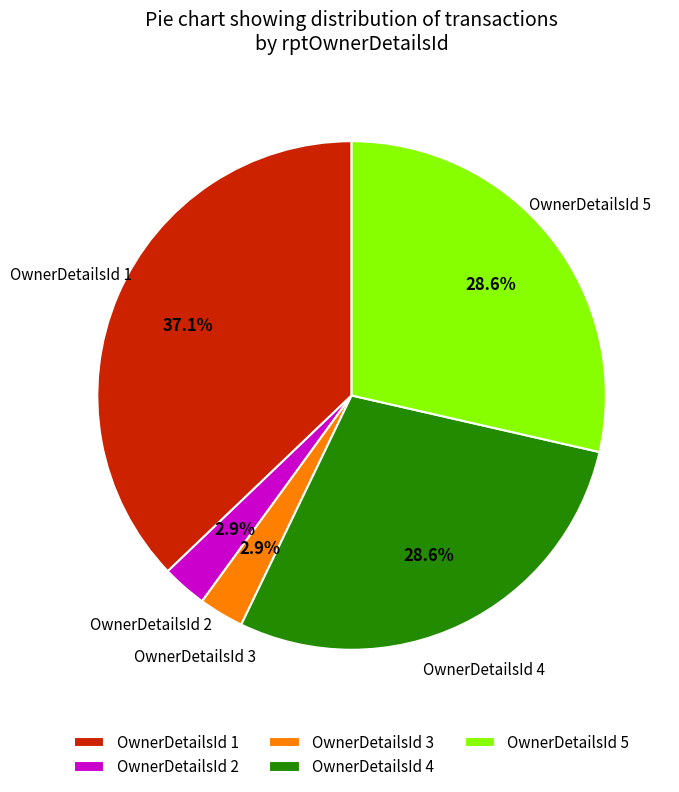

Approximately how many times larger is the value at OwnerDetailsId 1 compared to OwnerDetailsId 5?

1.3